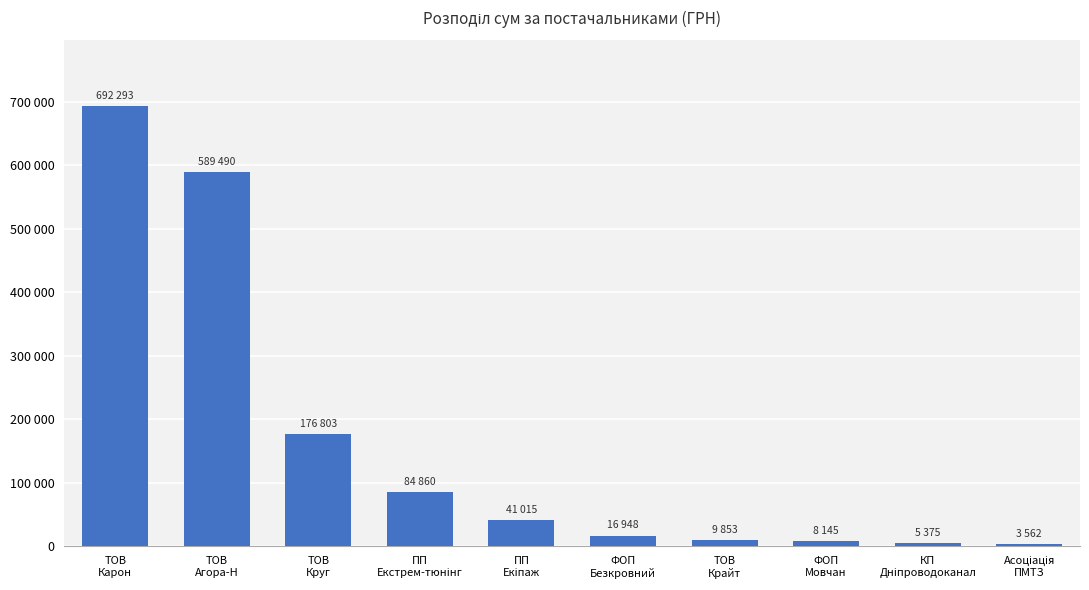

What is the difference between the values at ТОВ
Карон and ТОВ
Круг?

515490.9